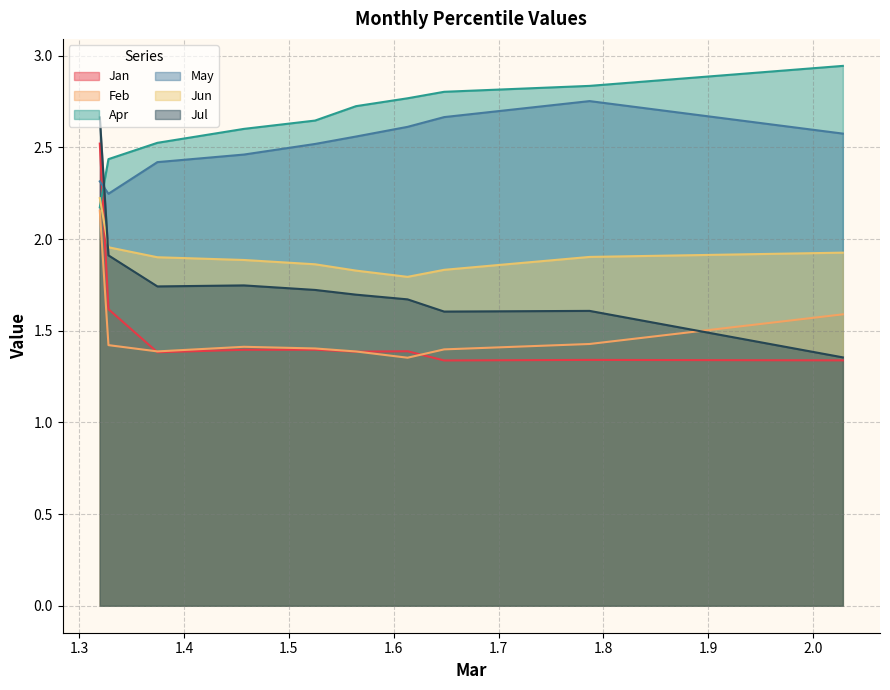

What is the difference between the second highest and second lowest values in the Jul series?

0.3